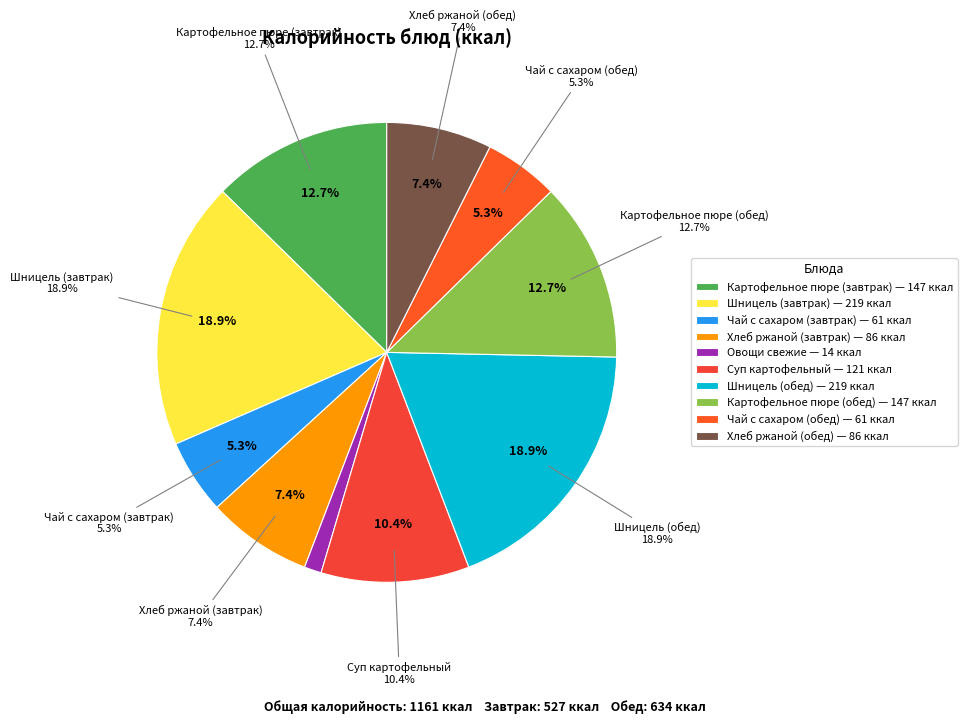

The Чай с сахаром (обед) slice represents 12% of the pie. True or false?

False